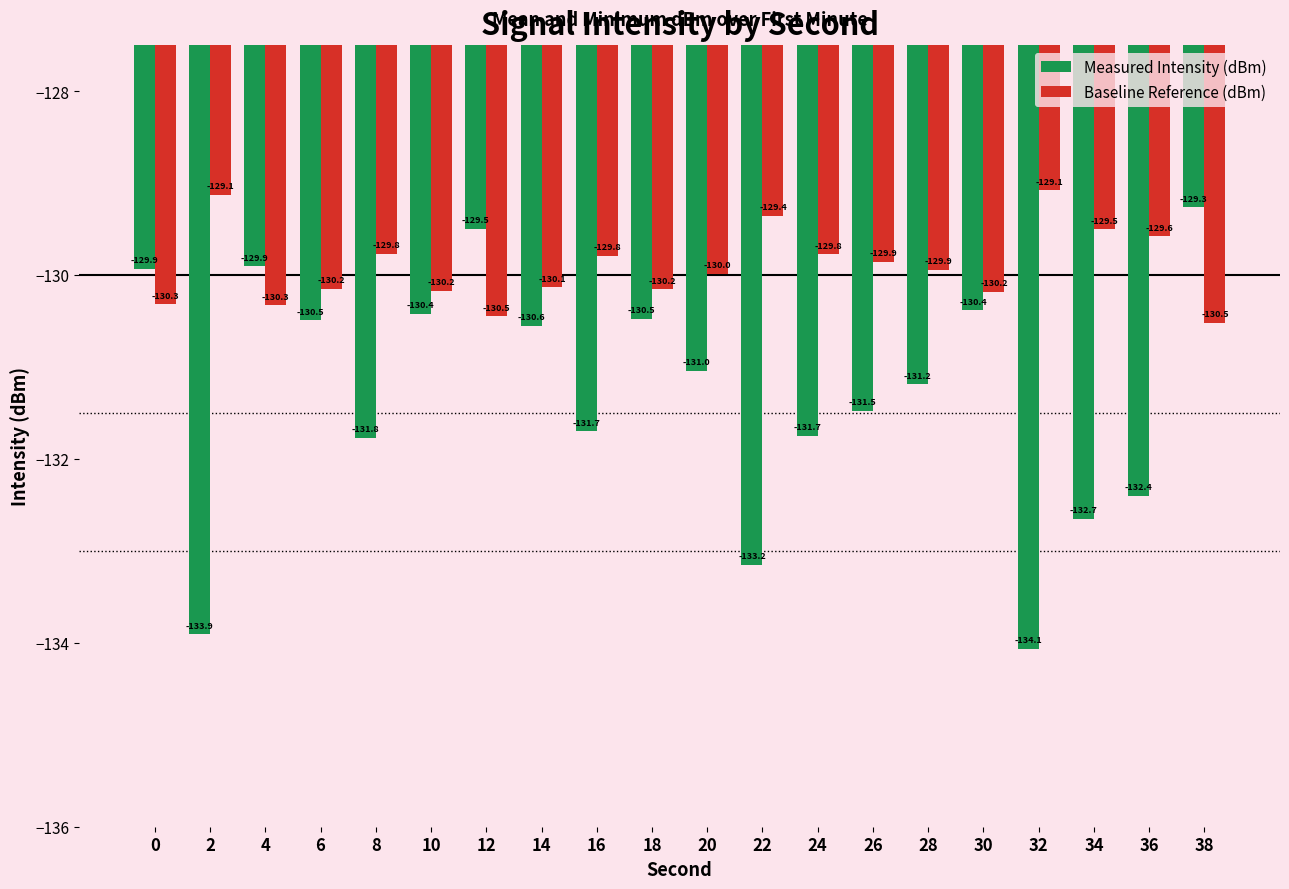

Is the value of Measured Intensity (dBm) at 4 greater than the value of Baseline Reference (dBm) at 16?

No